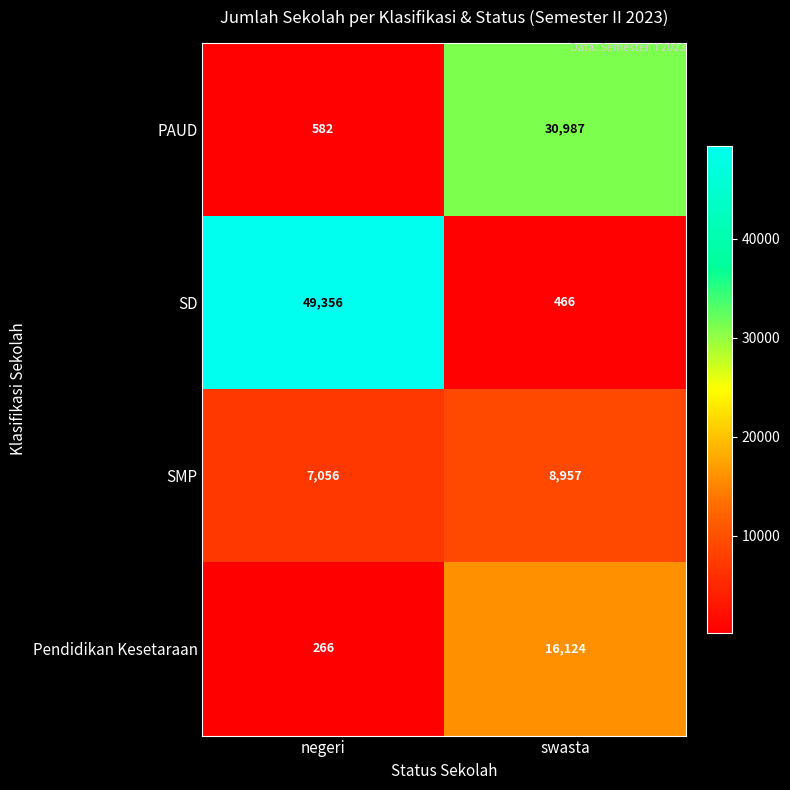

Reading left to right, extract all data points from this chart.

PAUD: 582	30987
SD: 49356	466
SMP: 7056	8957
Pendidikan Kesetaraan: 266	16124